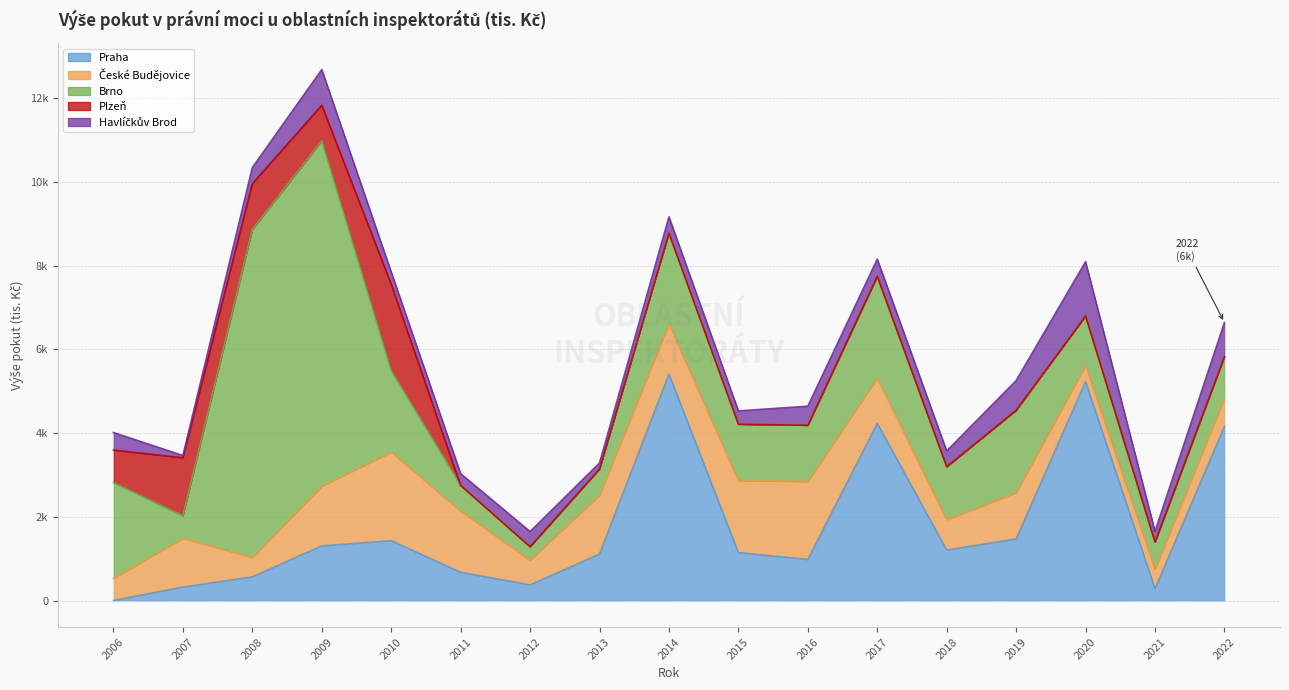

Where is the first local minimum for České Budějovice?

2008